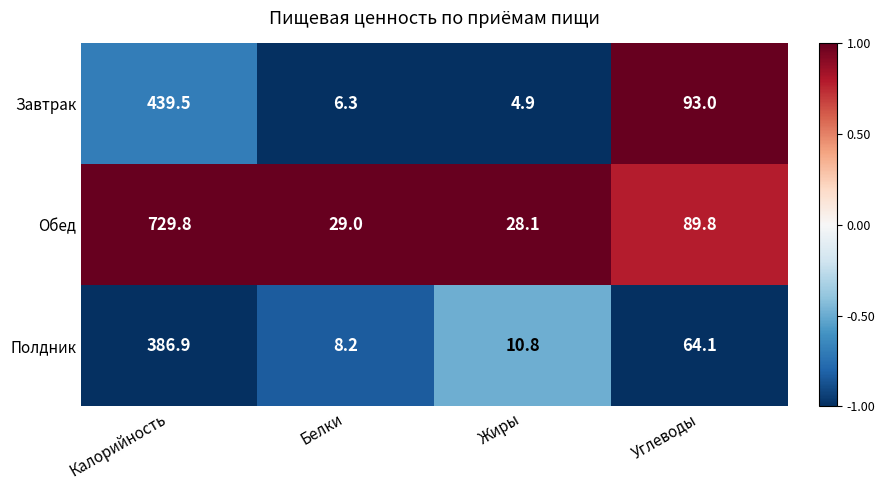

What is the average value of the Полдник series?

117.5